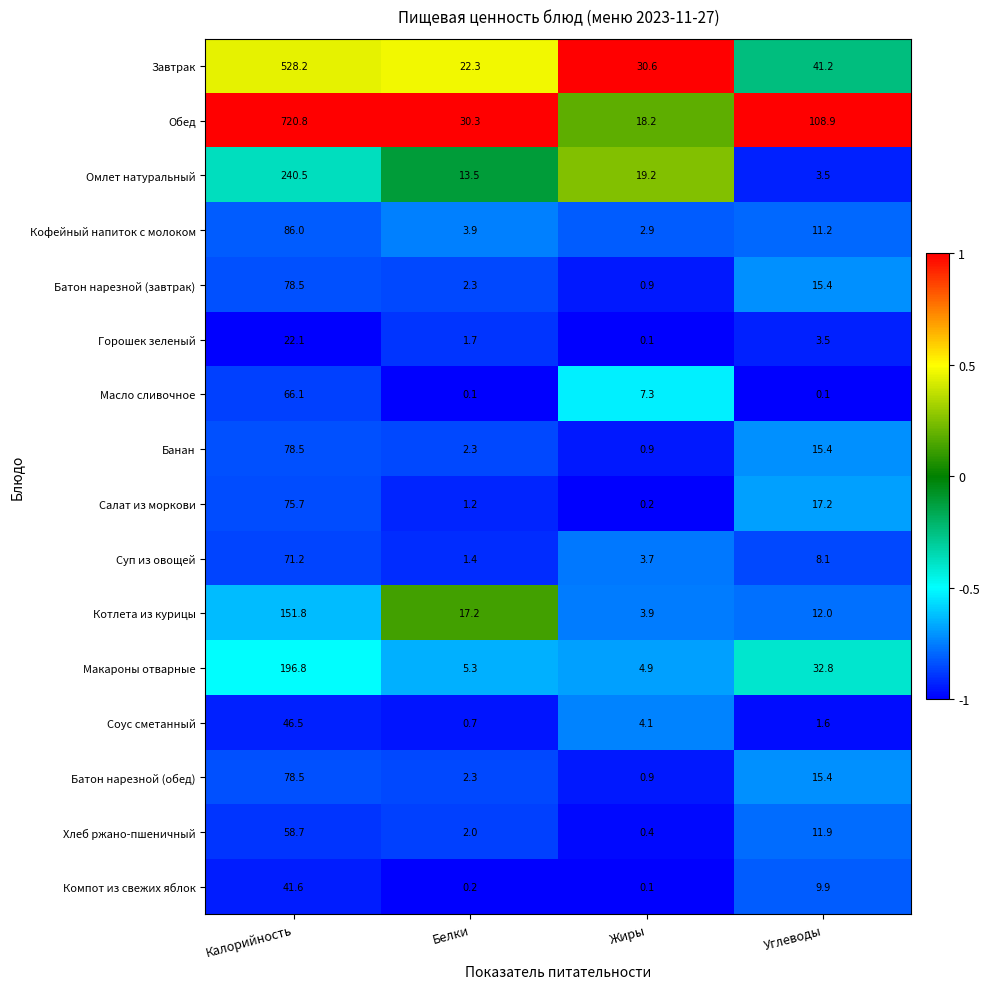

True or false: Суп из овощей has a value of 1.4 at Белки.

True